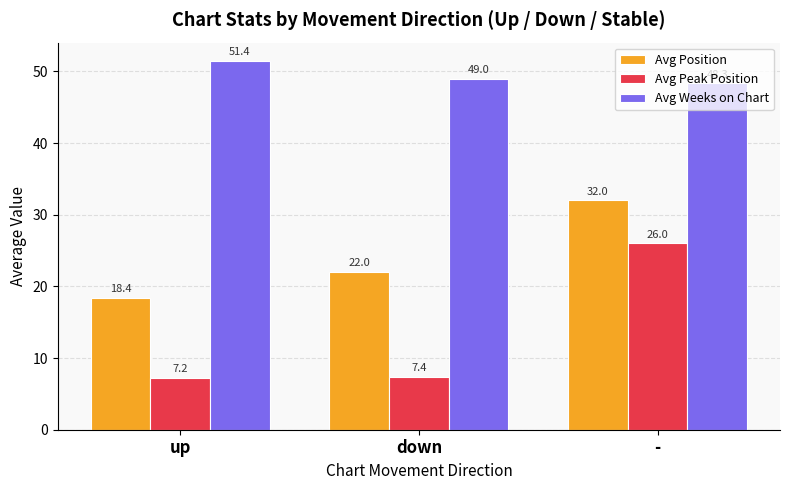

At which label is Avg Position closest to 25?

down